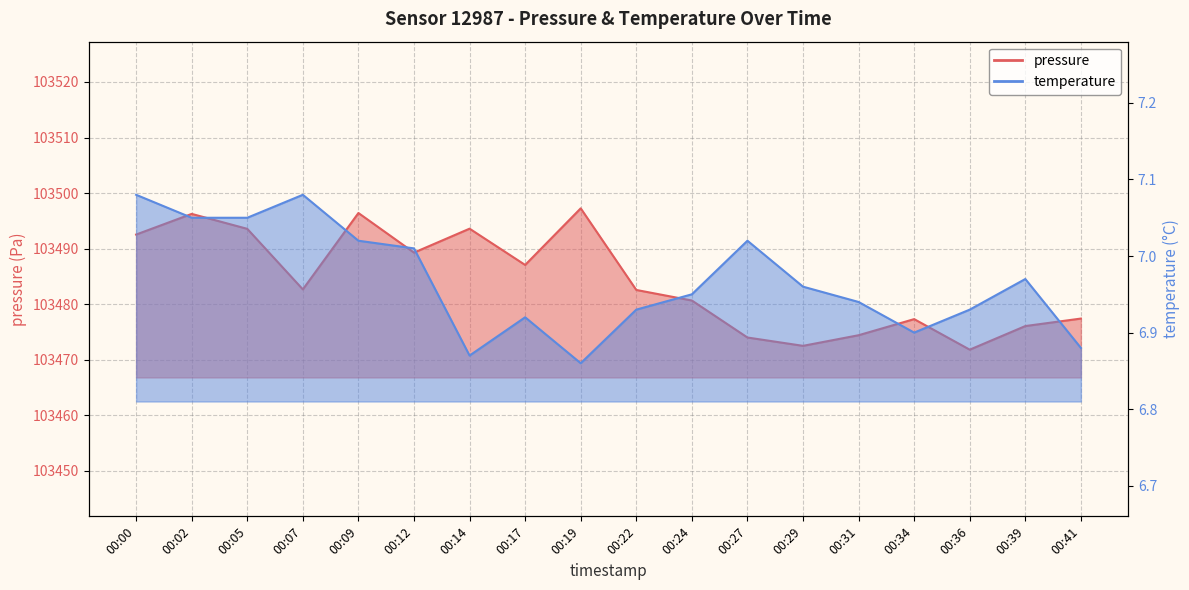

What is the greatest value displayed?

103497.2